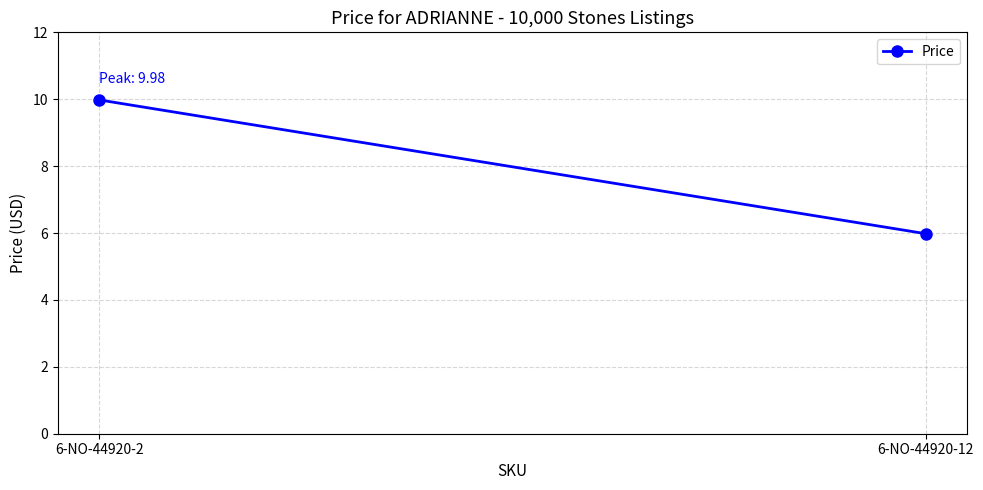

At which label is the value closest to 7?

6-NO-44920-12